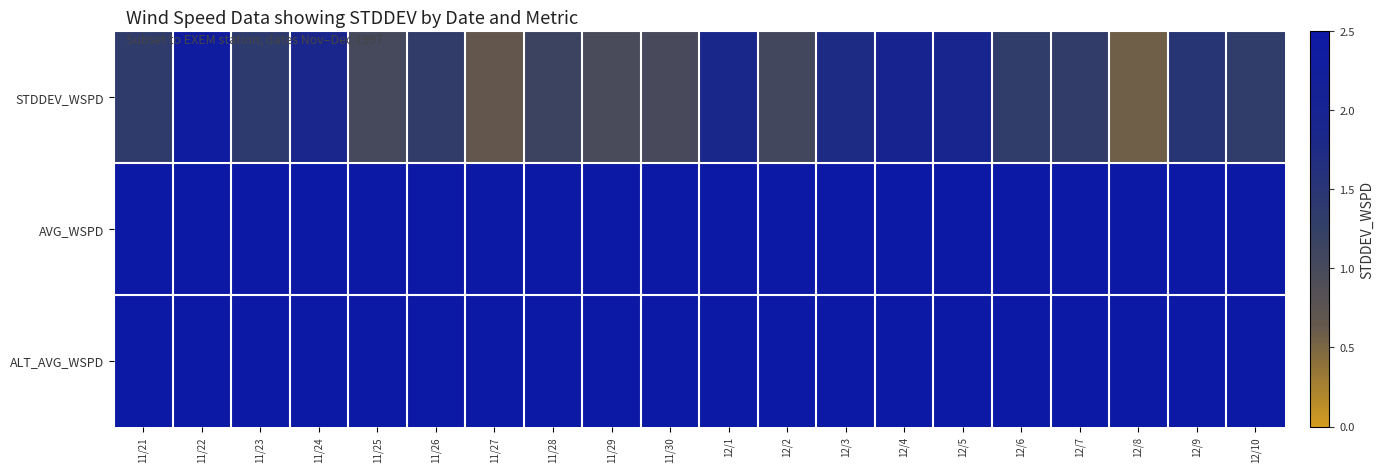

At how many categories does at least one series exceed 4?

13